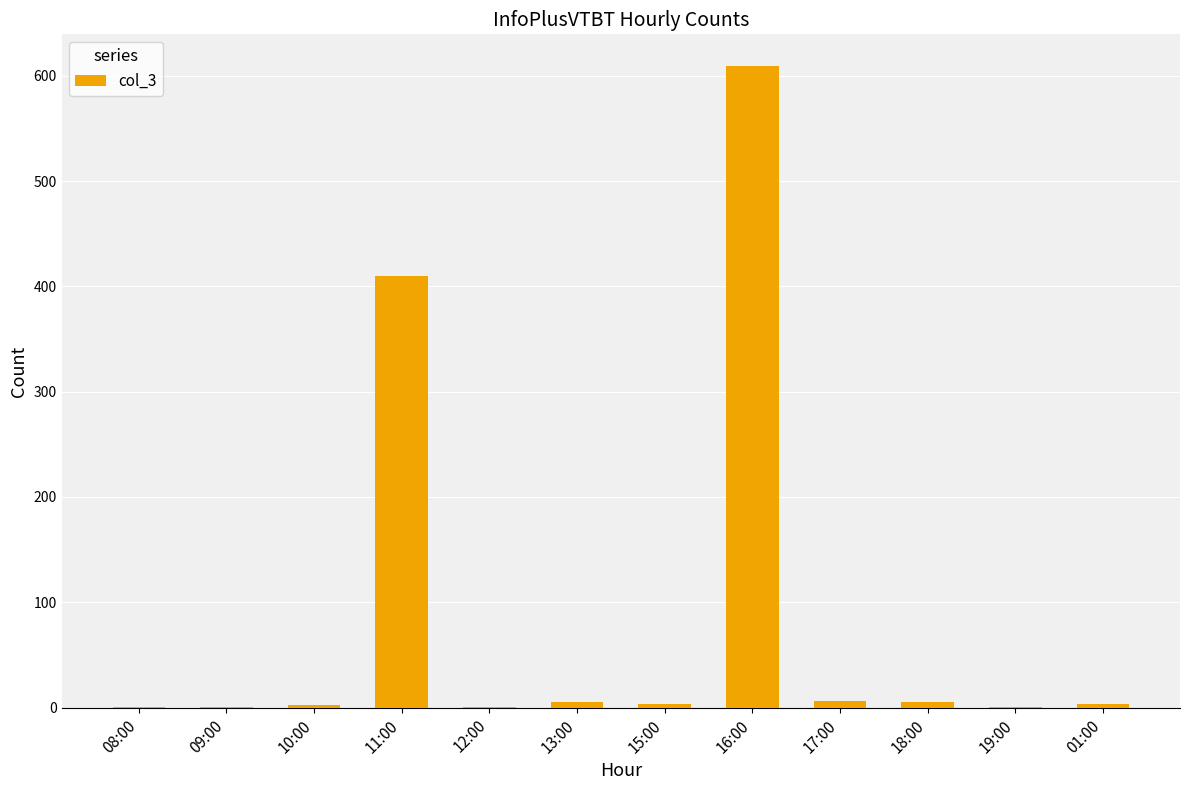

What is the sum of all values?

1047